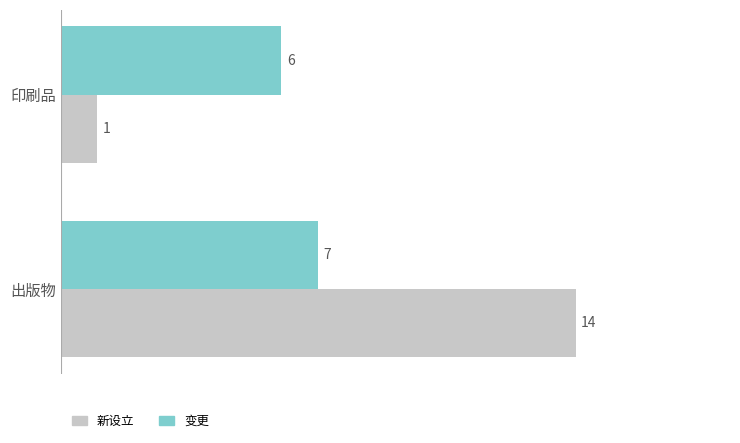

Which series has the largest total across all categories?

新设立